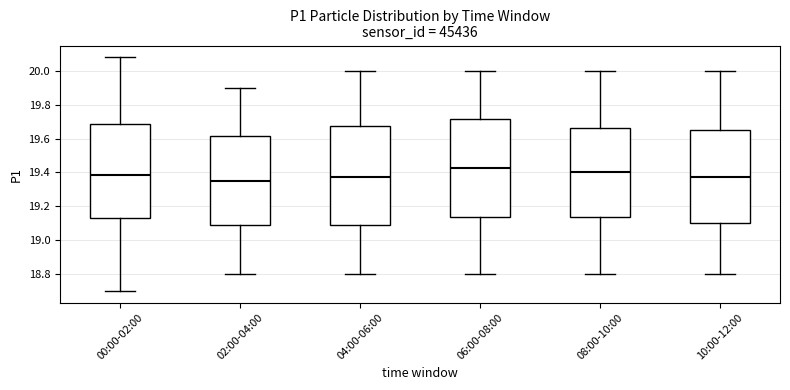

Reading left to right, transcribe this box plot: for each box, give where its median line is, the range the box spans, and where its two whiskers end, as read against the y-axis. The values are not printed on the chart, so give them approximately, as read against the axis.

00:00-02:00: median 19.38, box 19.14 to 19.68, whiskers 18.70 to 20.08
02:00-04:00: median 19.36, box 19.08 to 19.62, whiskers 18.80 to 19.90
04:00-06:00: median 19.38, box 19.08 to 19.68, whiskers 18.80 to 20.00
06:00-08:00: median 19.42, box 19.14 to 19.72, whiskers 18.80 to 20.00
08:00-10:00: median 19.40, box 19.14 to 19.66, whiskers 18.80 to 20.00
10:00-12:00: median 19.38, box 19.10 to 19.66, whiskers 18.80 to 20.00